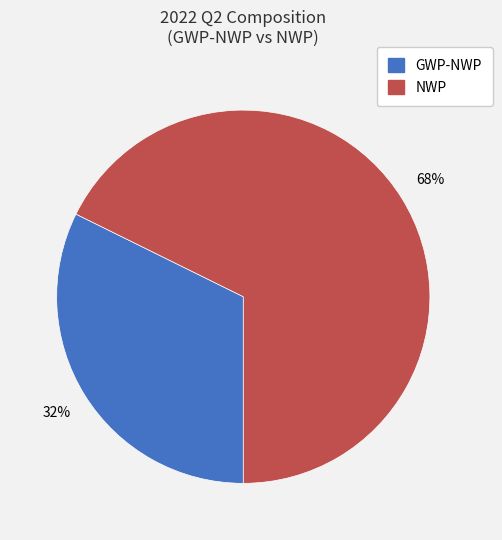

Is it true that GWP-NWP is 27% of the pie?

False